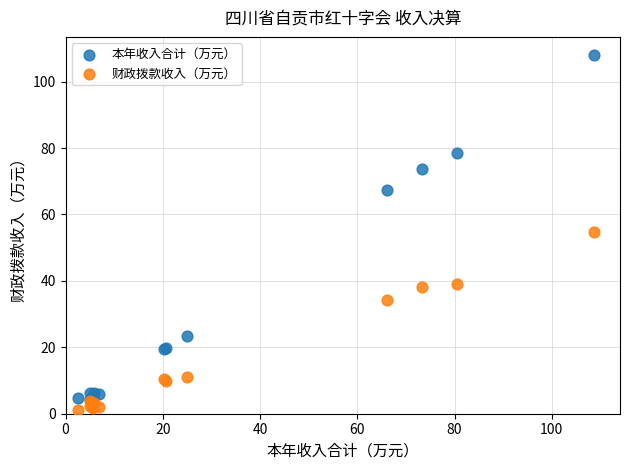

In the 财政拨款收入（万元） series, what Y value is closest to 27?

34.2